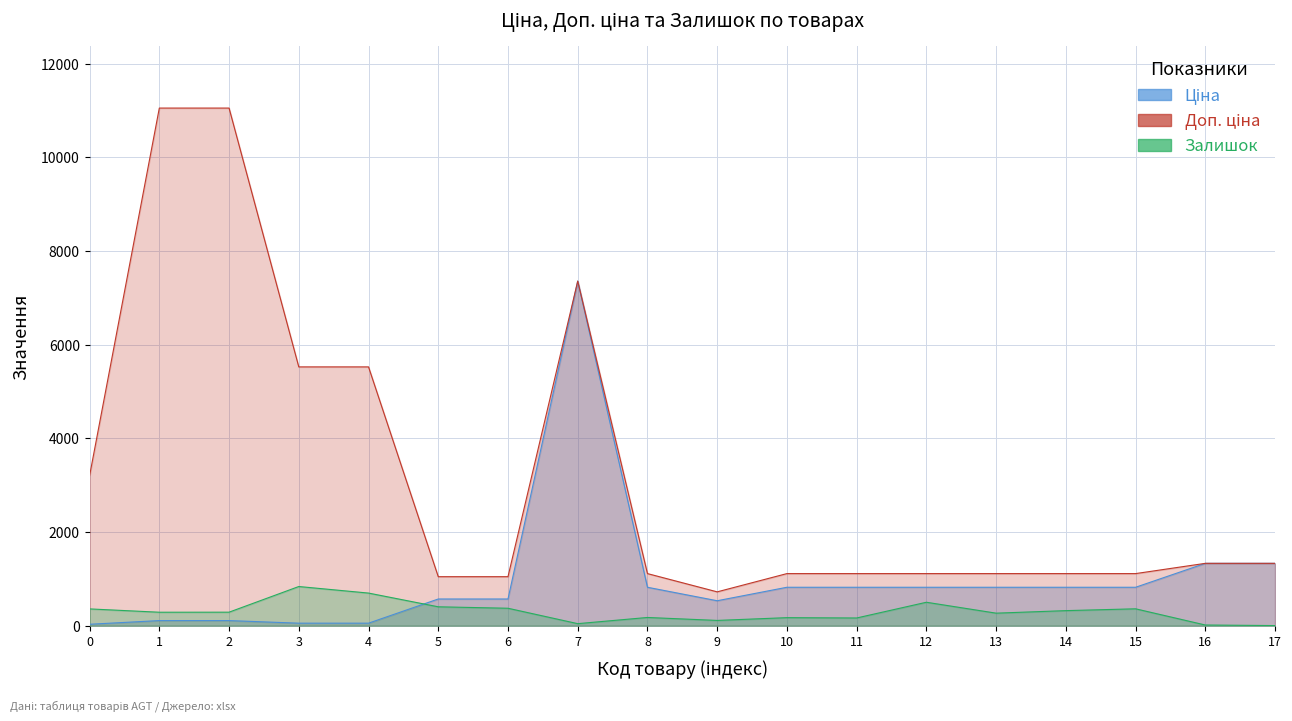

How many interior local valleys does the Доп. ціна series have?

1